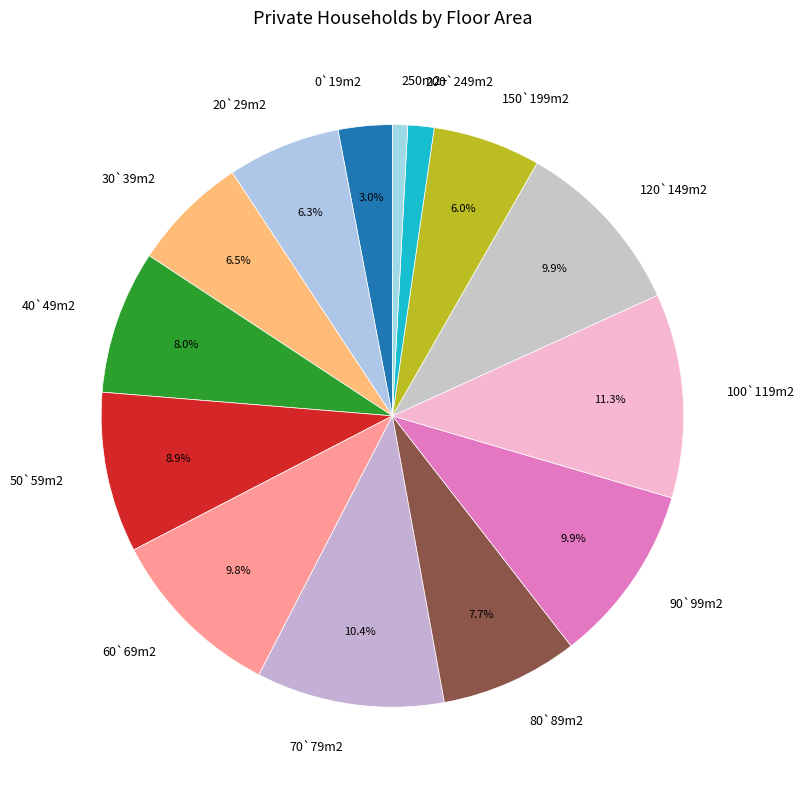

To the nearest percent, what is the difference between the largest and smallest slice percentages?

10%